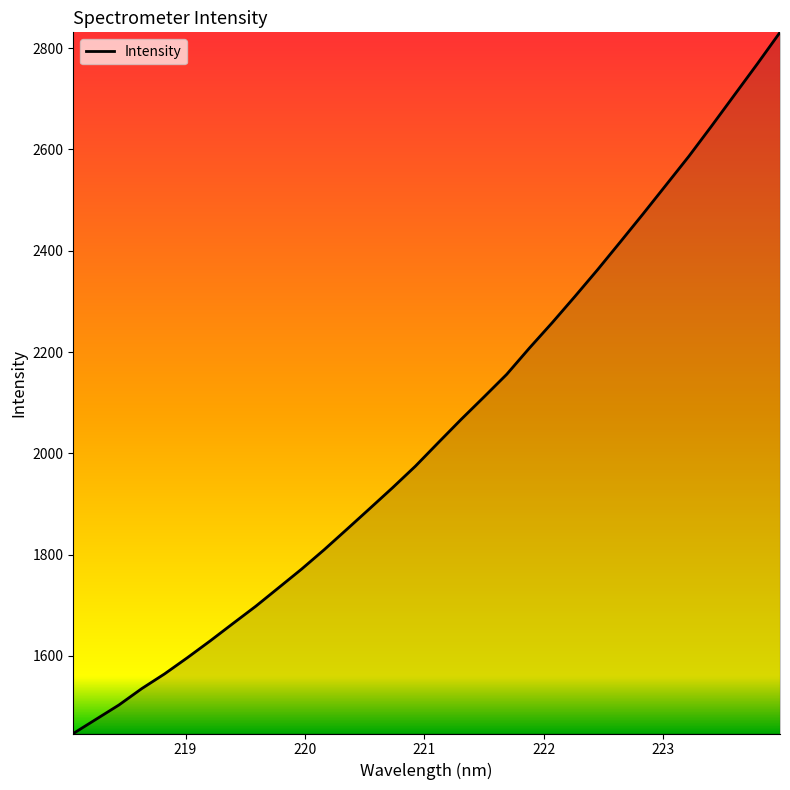

How many values exceed 2021?

16